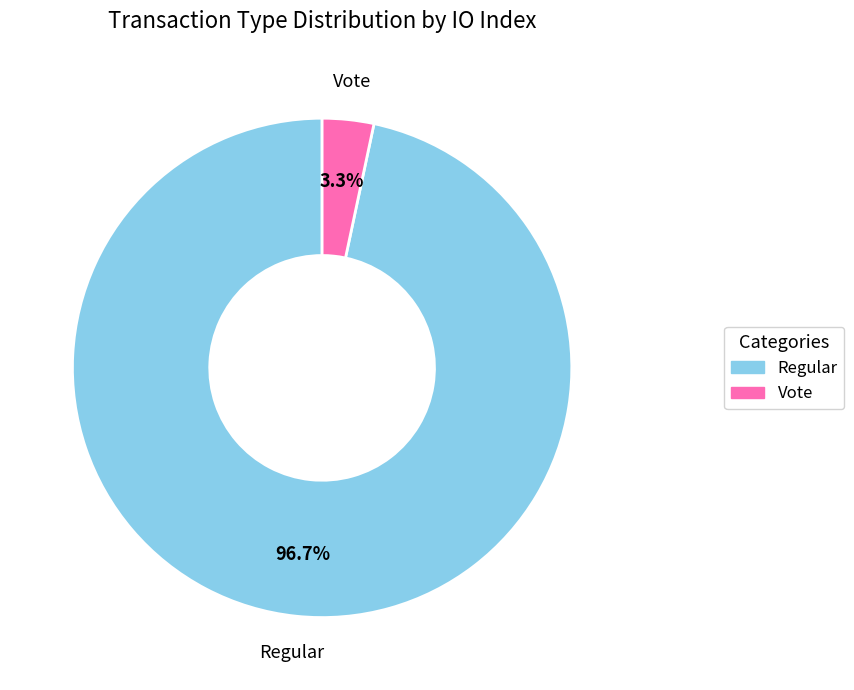

To the nearest percent, what is the average slice percentage?

50%